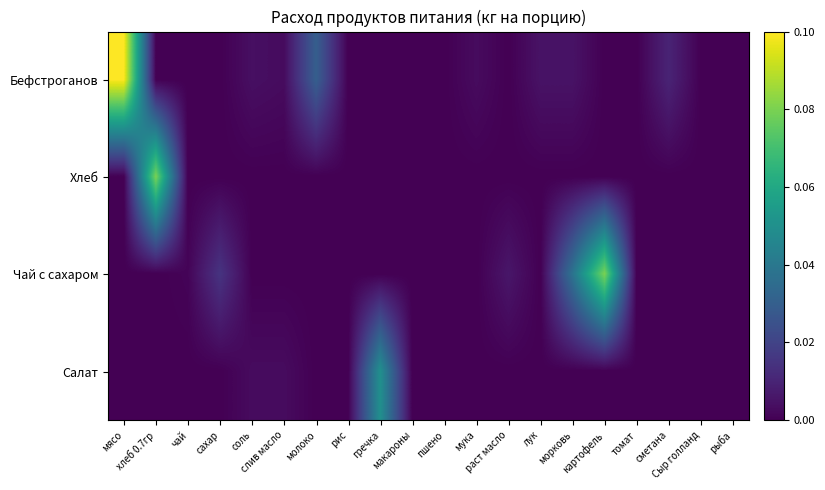

How many data points does each series have?

20